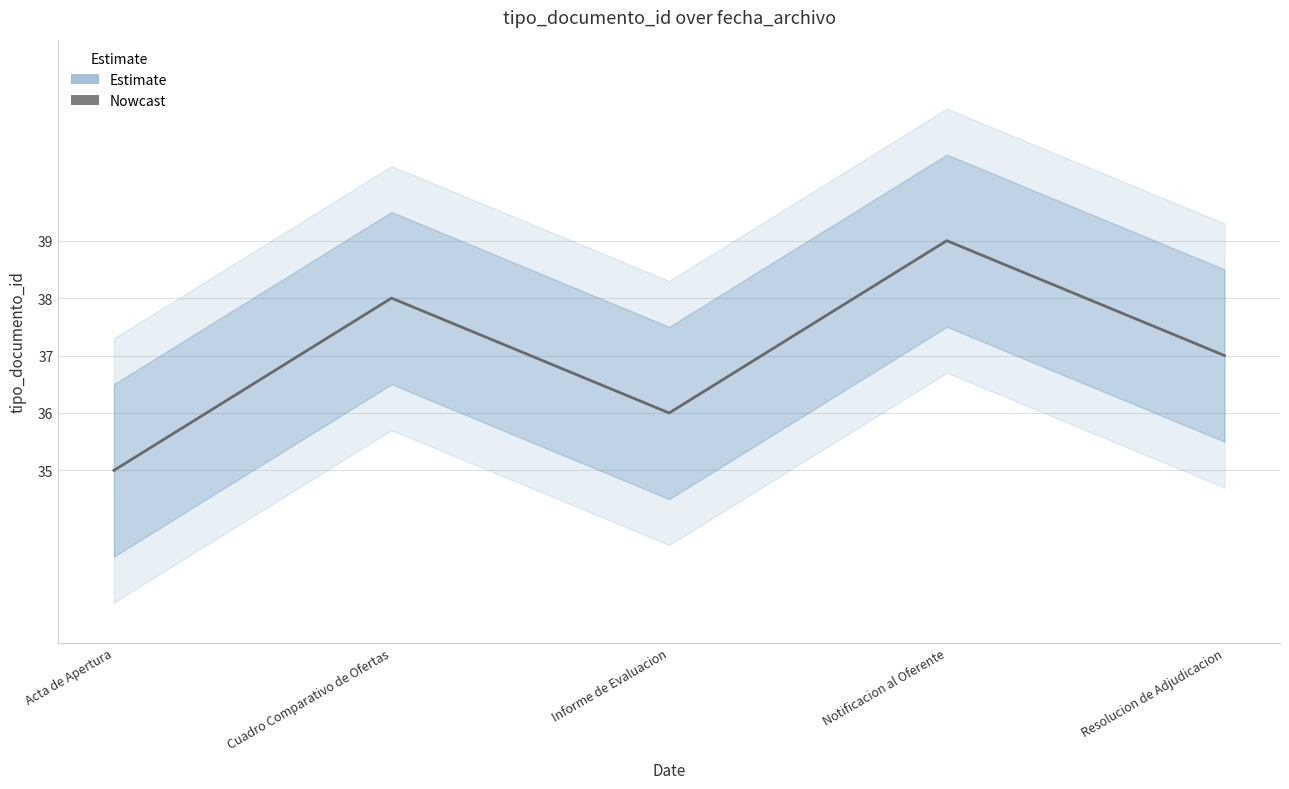

What is the smallest value displayed?

35